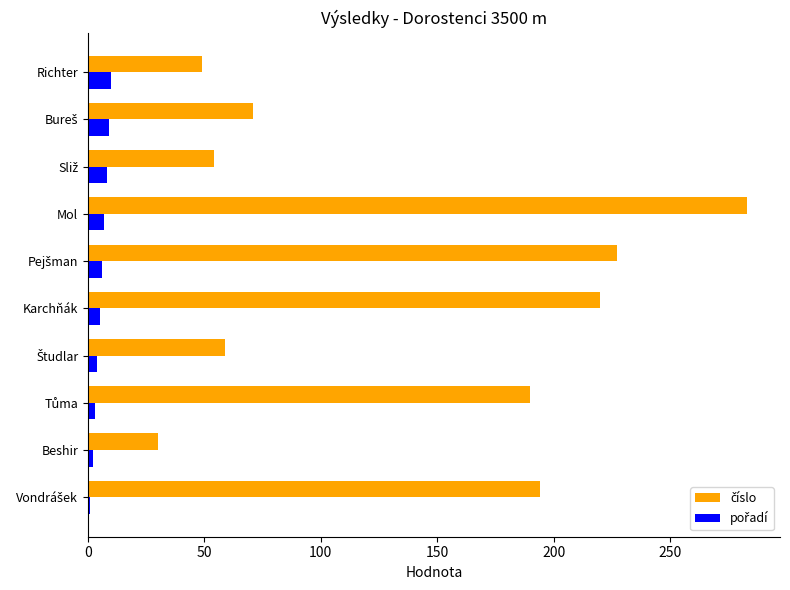

What is the greatest value displayed?

283